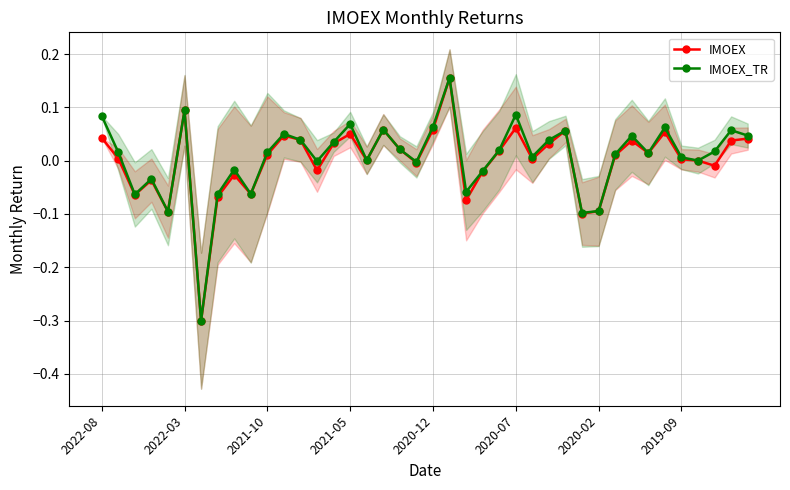

True or false: IMOEX has a value of -0.0 at 23.

True